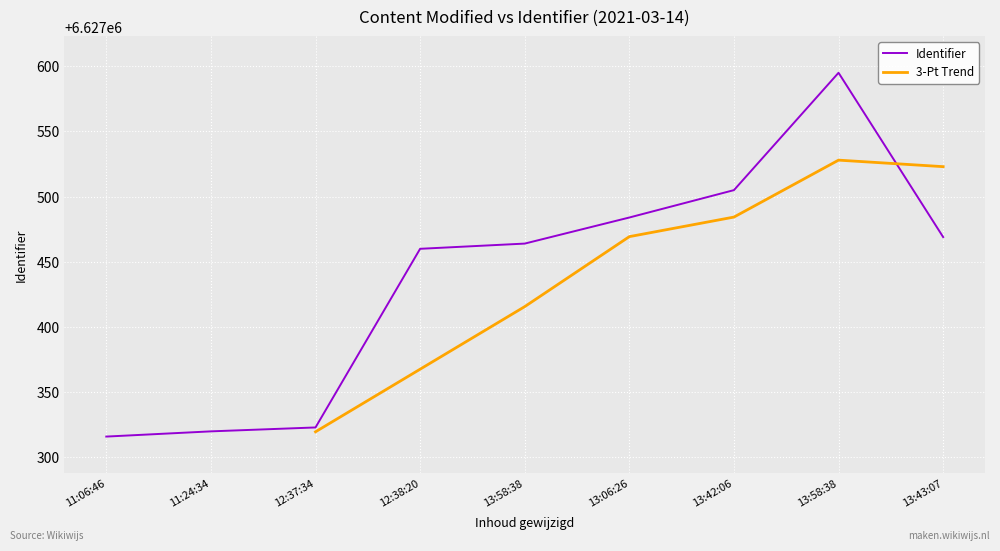

Approximately how many times larger is the value at 13:06:26 compared to 13:58:38?

1.0